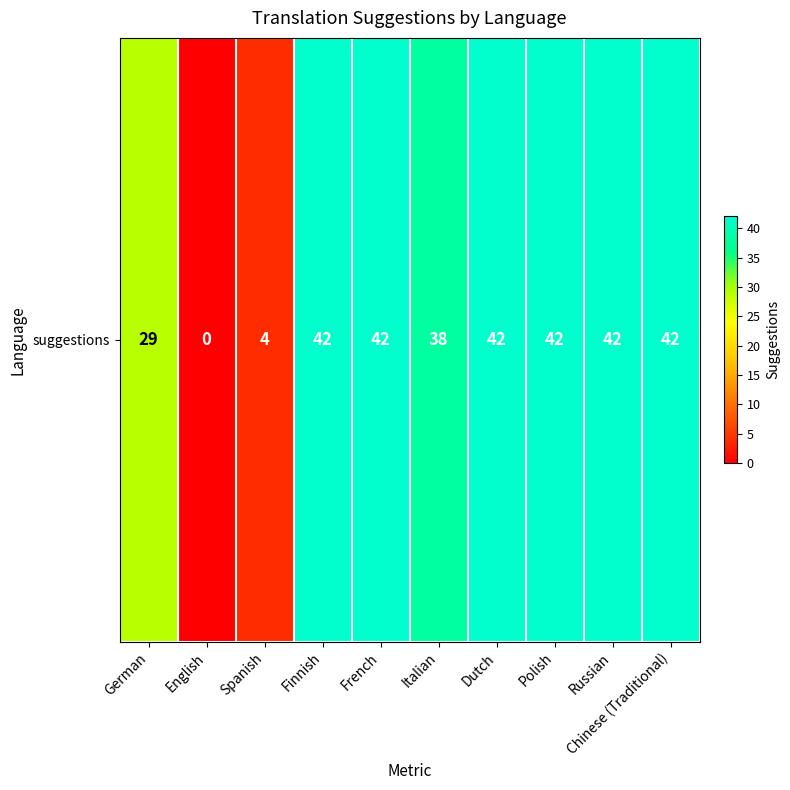

The value at Polish is 20. True or false?

False